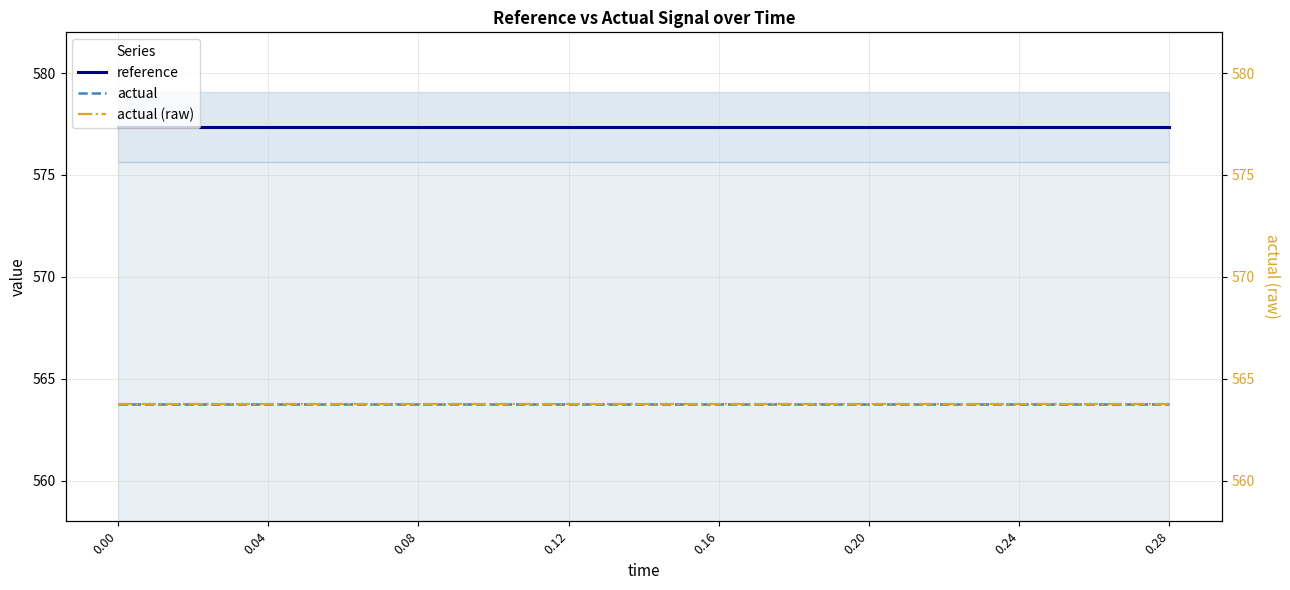

True or false: reference and actual cross at least once.

False